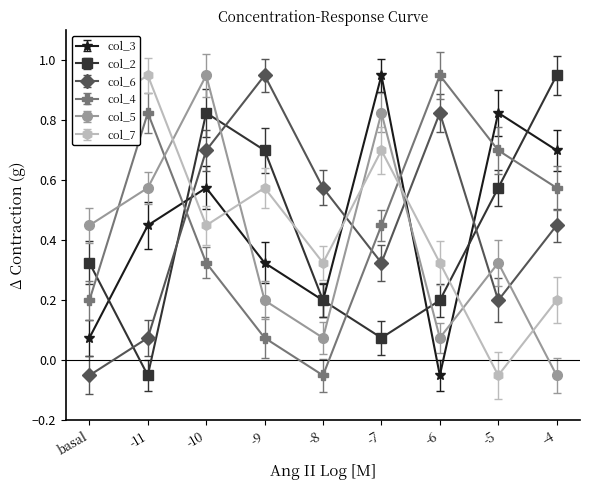

True or false: col_6 has more than 2 points higher than both neighbors.

False